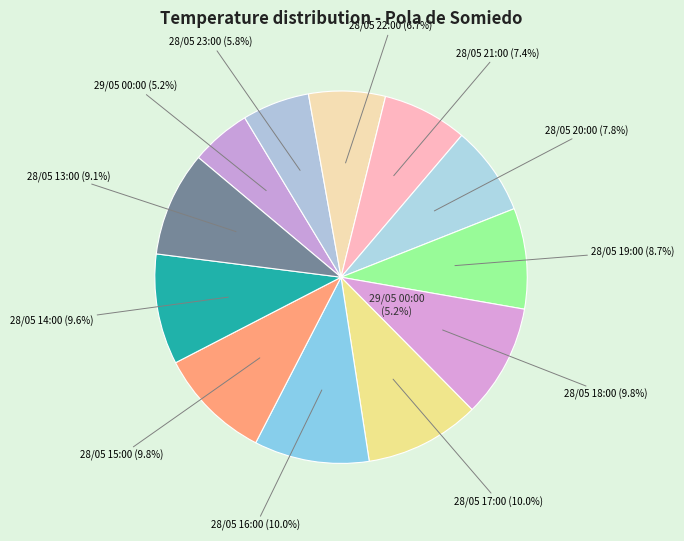

Is there a majority slice in this chart?

No